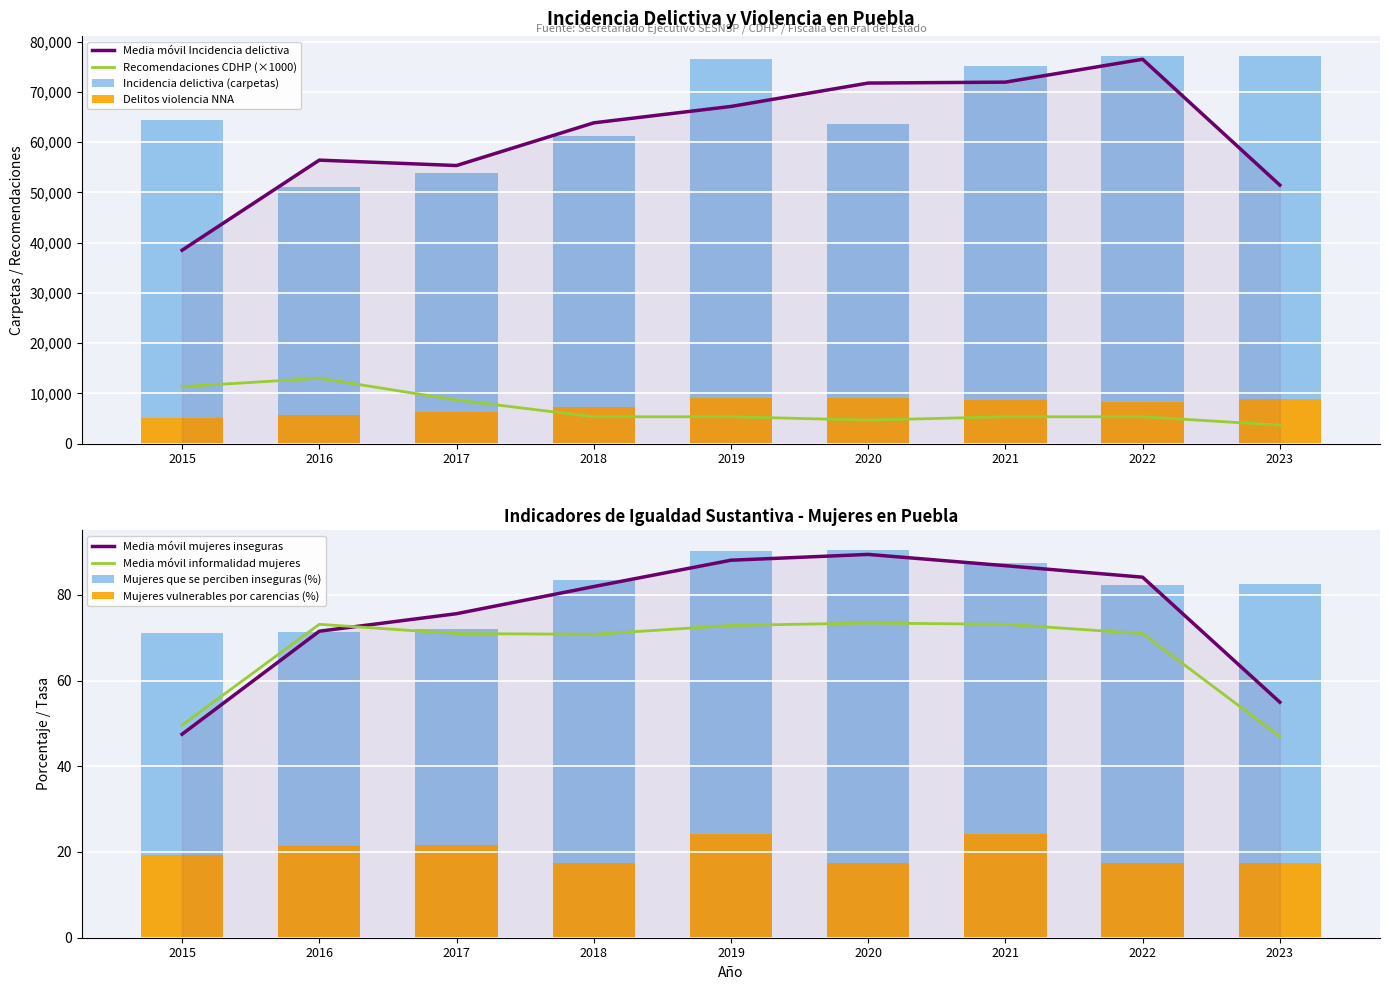

How many bars are there in each group?

2